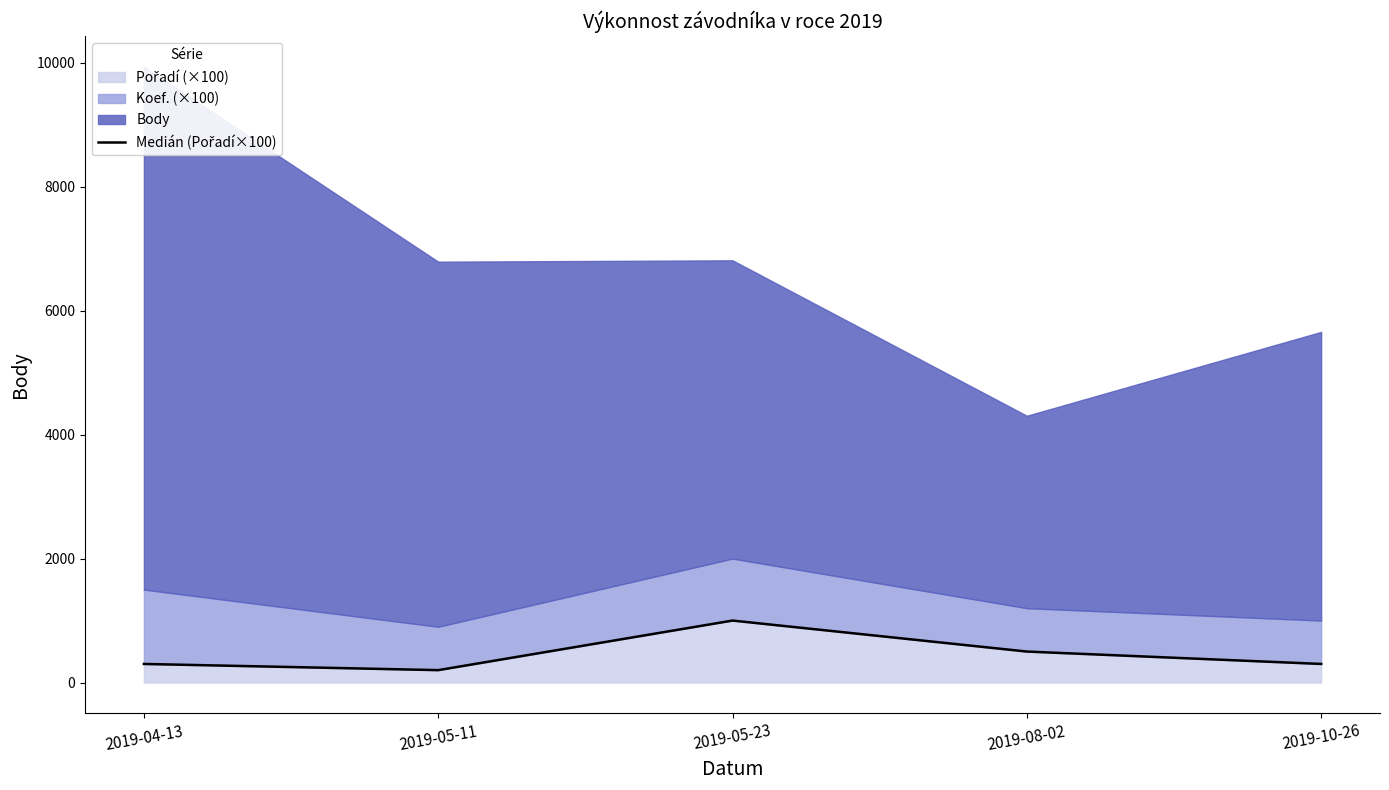

The chart shows a value of 85 at 2019-04-13. True or false?

False